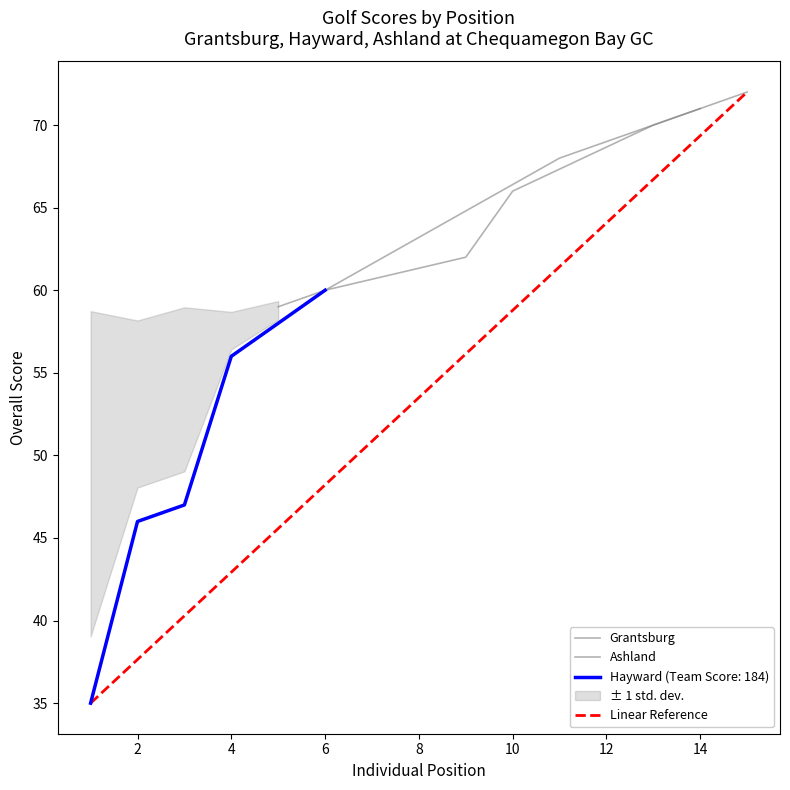

Is this an area chart (filled region under the line)?

No